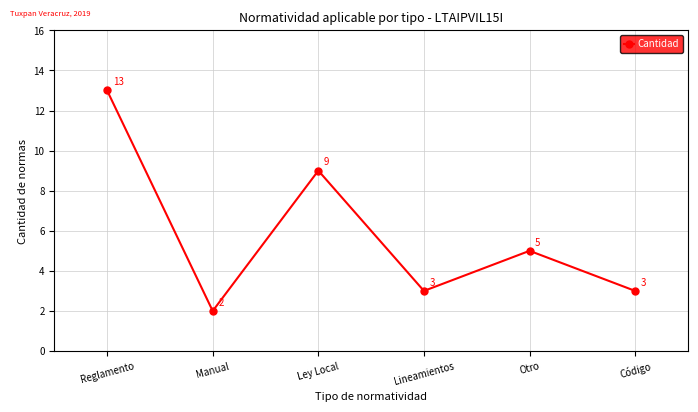

The chart shows a value of 13 at Reglamento. True or false?

True